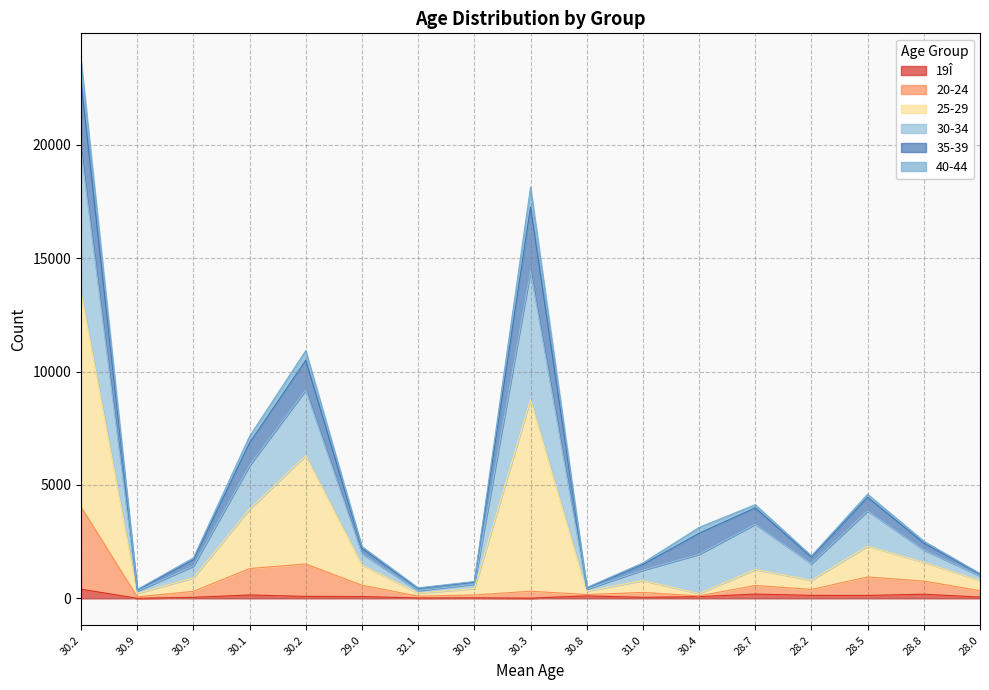

What are all the series names shown in the legend?

19Î, 20-24, 25-29, 30-34, 35-39, 40-44